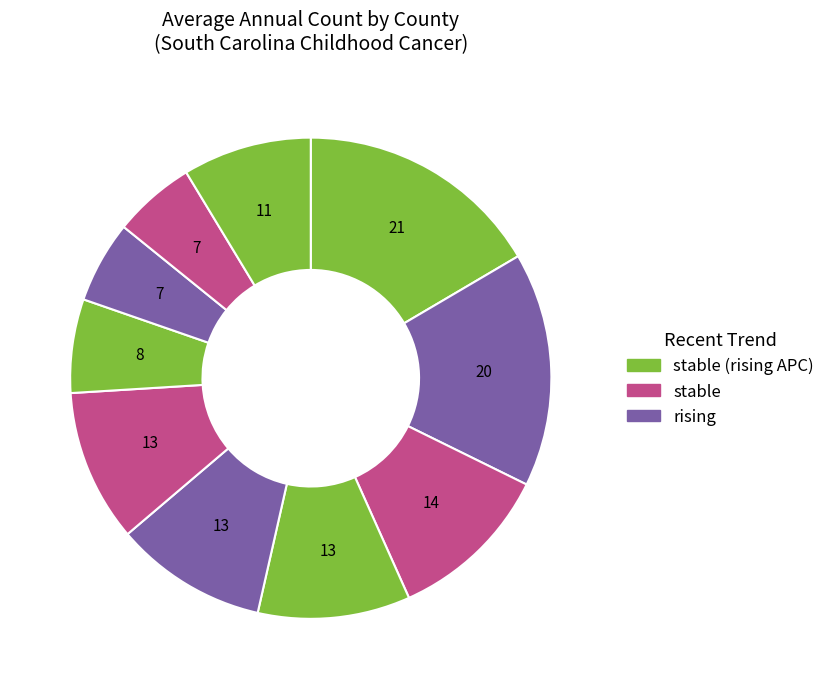

How many segments does this pie chart have?

10